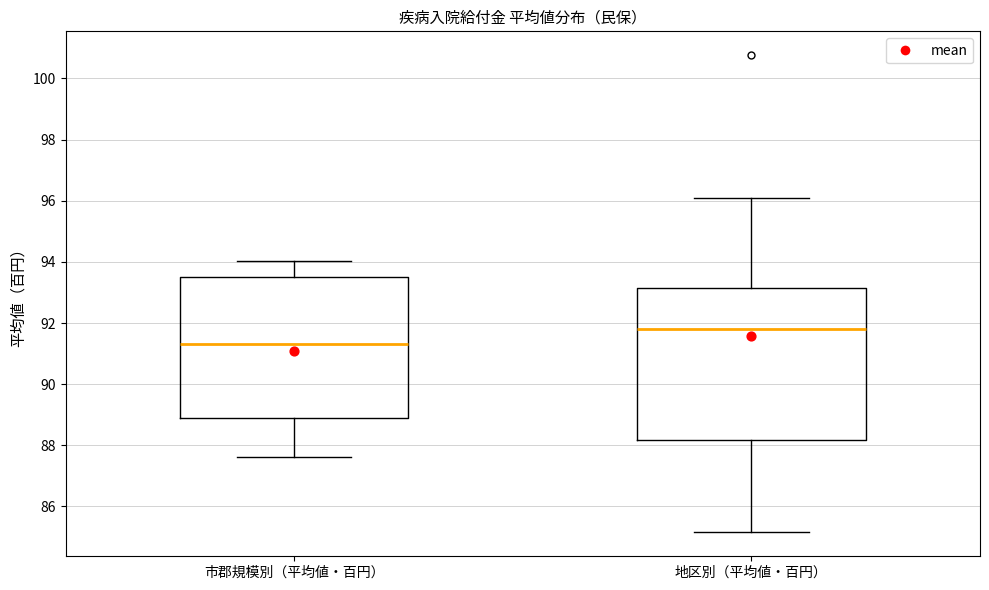

Comparing the boxes themselves (not the whiskers), which one is the tallest?

地区別（平均値・百円）